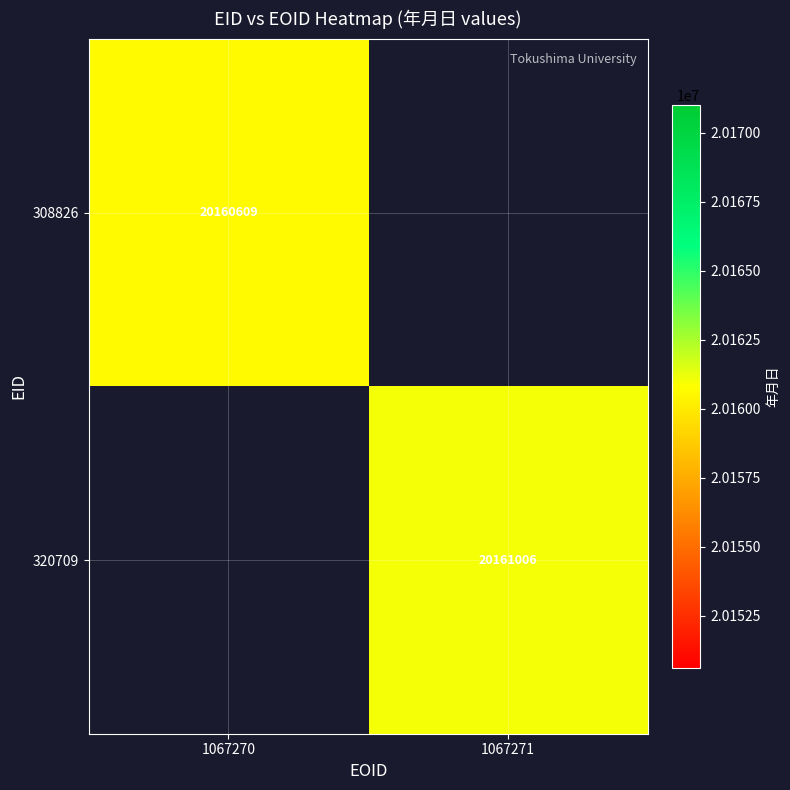

Is it true that 320709 equals 20161006 at 1067271?

True